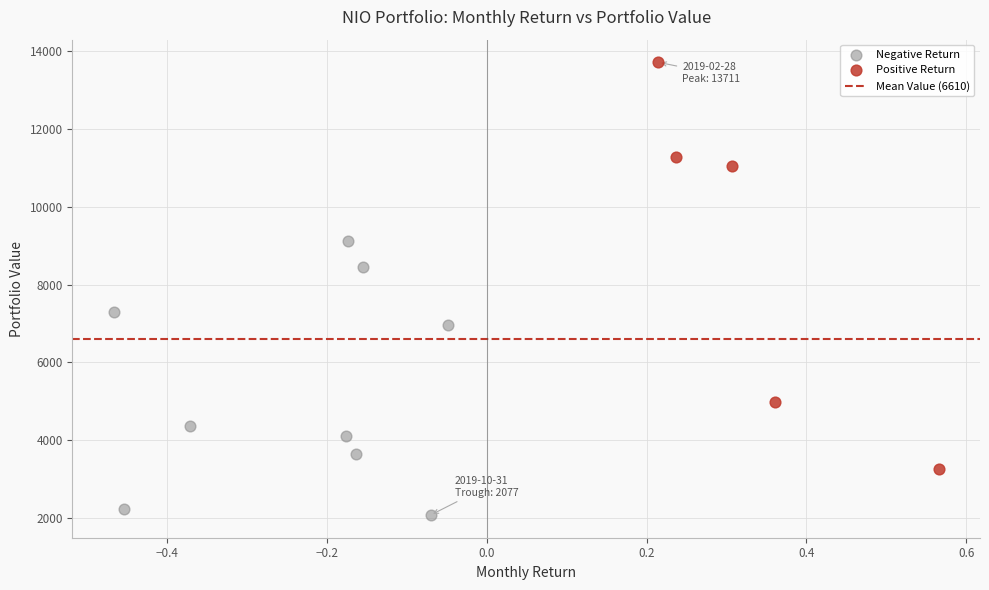

Which series has the widest spread of Y values?

Positive Return